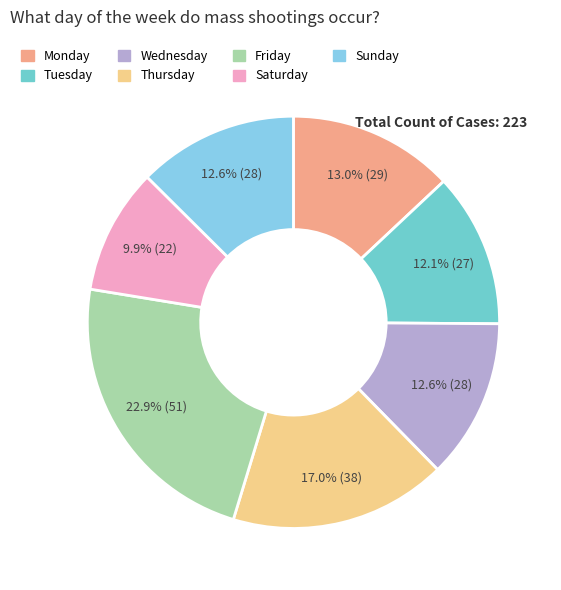

Rank the categories by value from highest to lowest.

Friday, Thursday, Monday, Wednesday, Sunday, Tuesday, Saturday